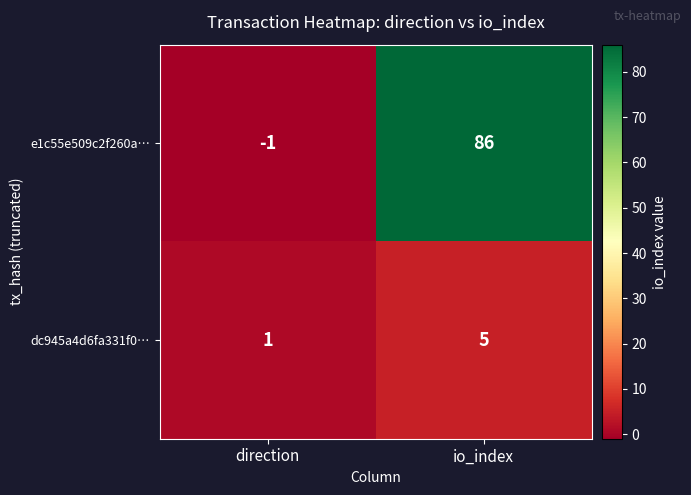

Is the value of e1c55e509c2f260a… at io_index greater than the value of dc945a4d6fa331f0… at io_index?

Yes